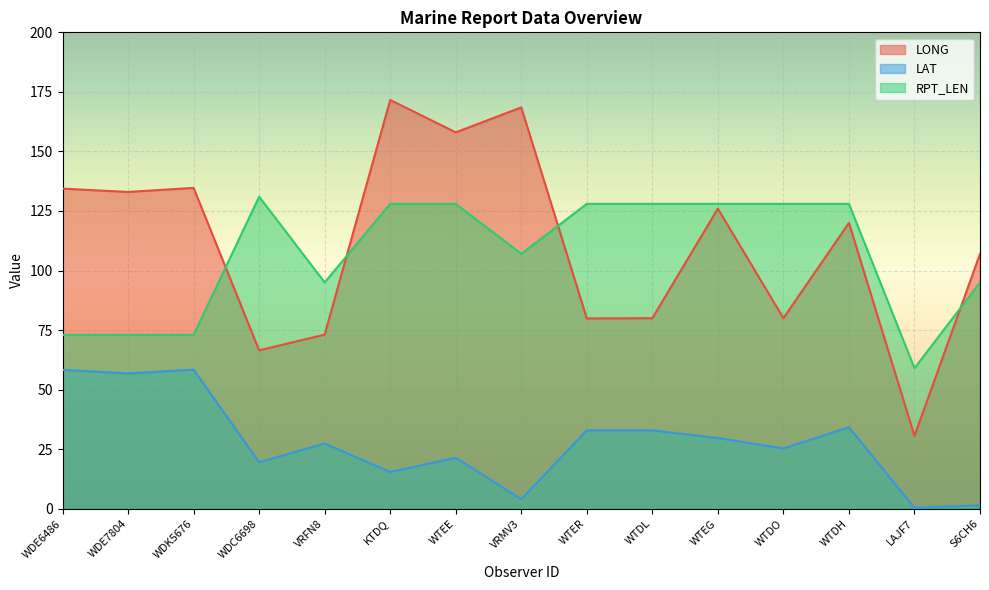

At which category is the sum across all series the highest?

KTDQ